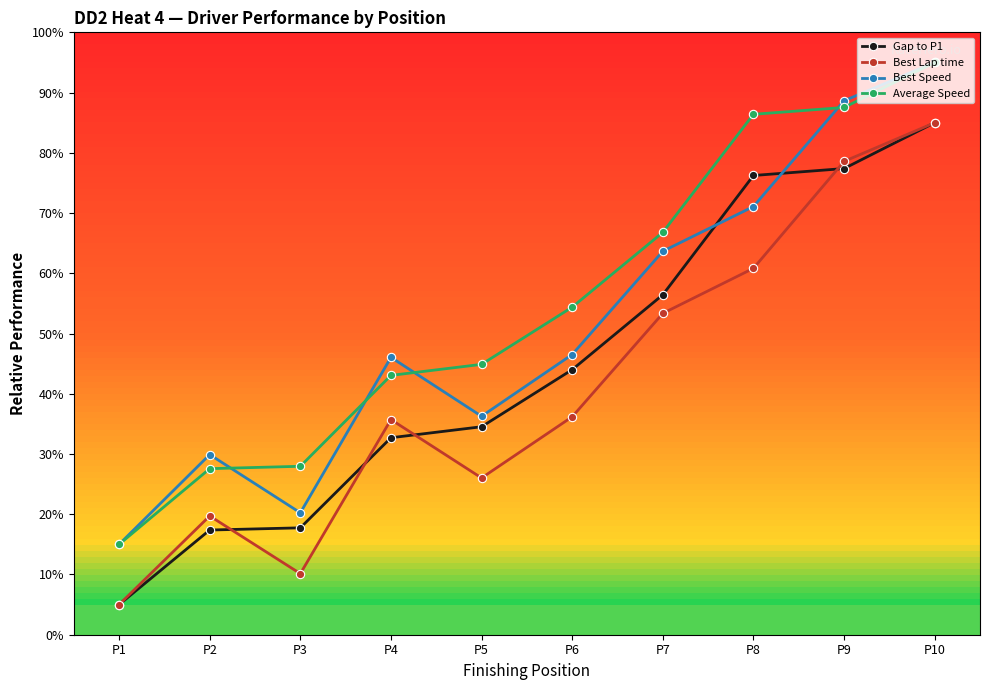

List the series in order of their overall mean, lowest first.

Best Lap time, Gap to P1, Best Speed, Average Speed